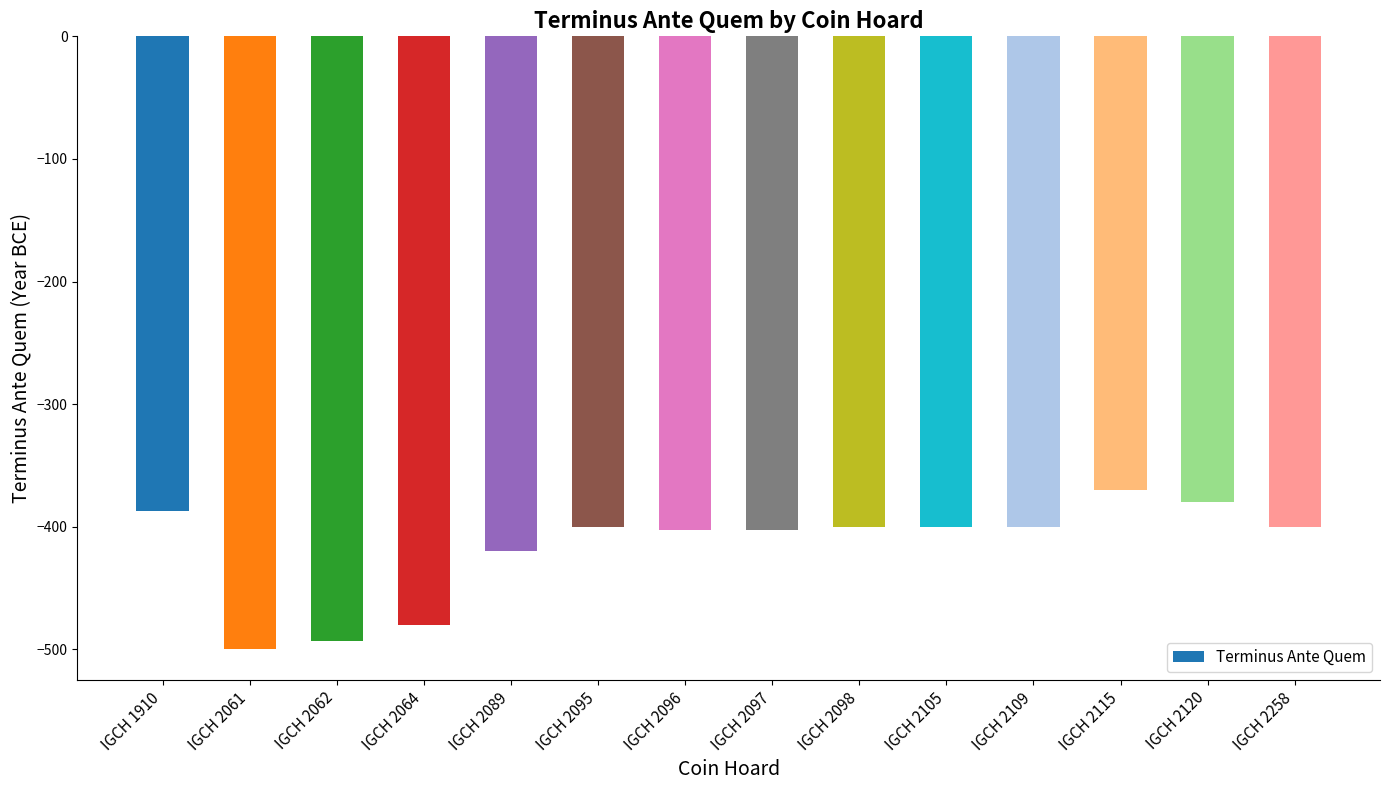

What is the greatest value displayed?

-370